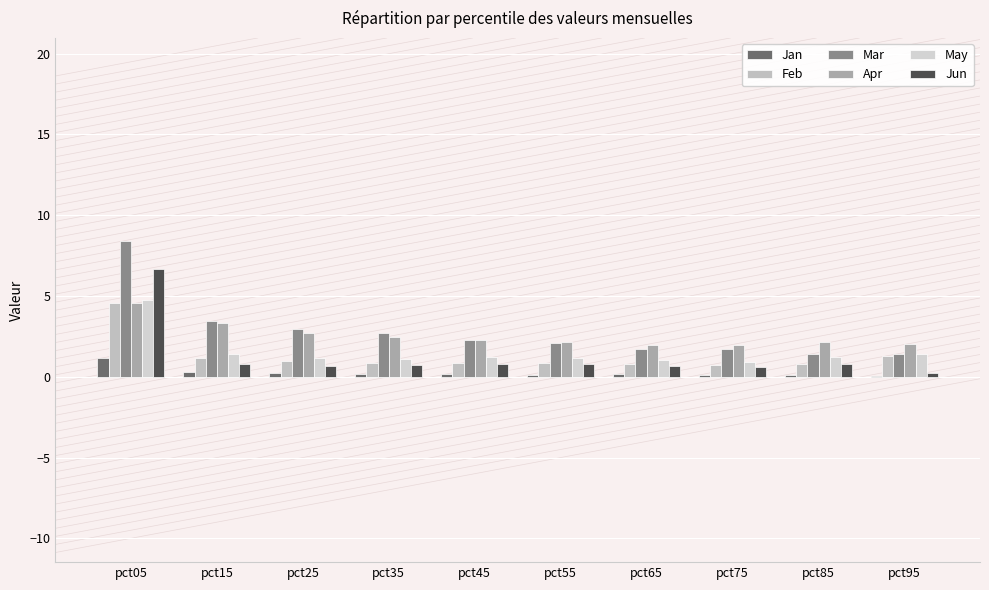

At which category is the sum across all series the highest?

pct05